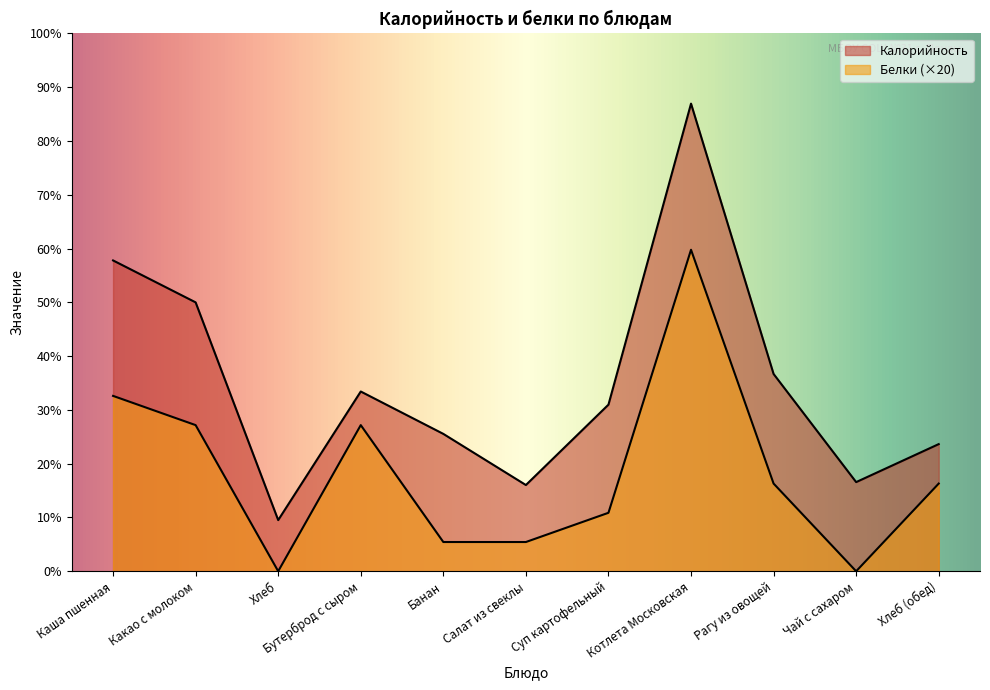

List the series in order of their peak value, highest first.

Калорийность, Белки